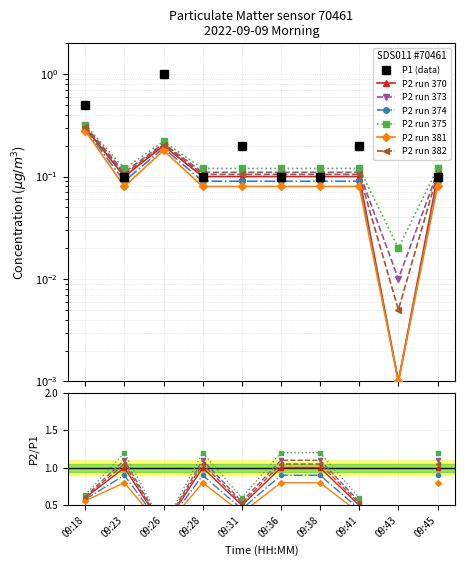

In P2, how many points are higher than both neighbors (excluding endpoints)?

1